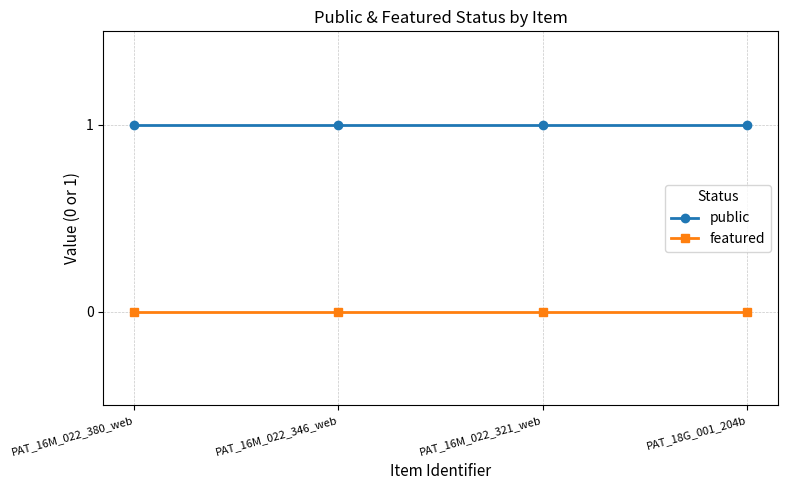

What is the difference between the highest and lowest values at PAT_16M_022_346_web?

1